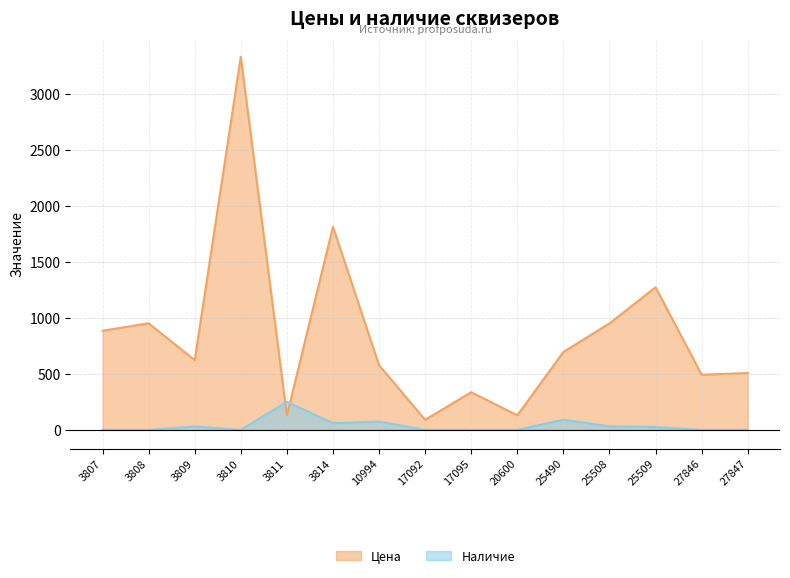

At how many categories does at least one series exceed 458?

11